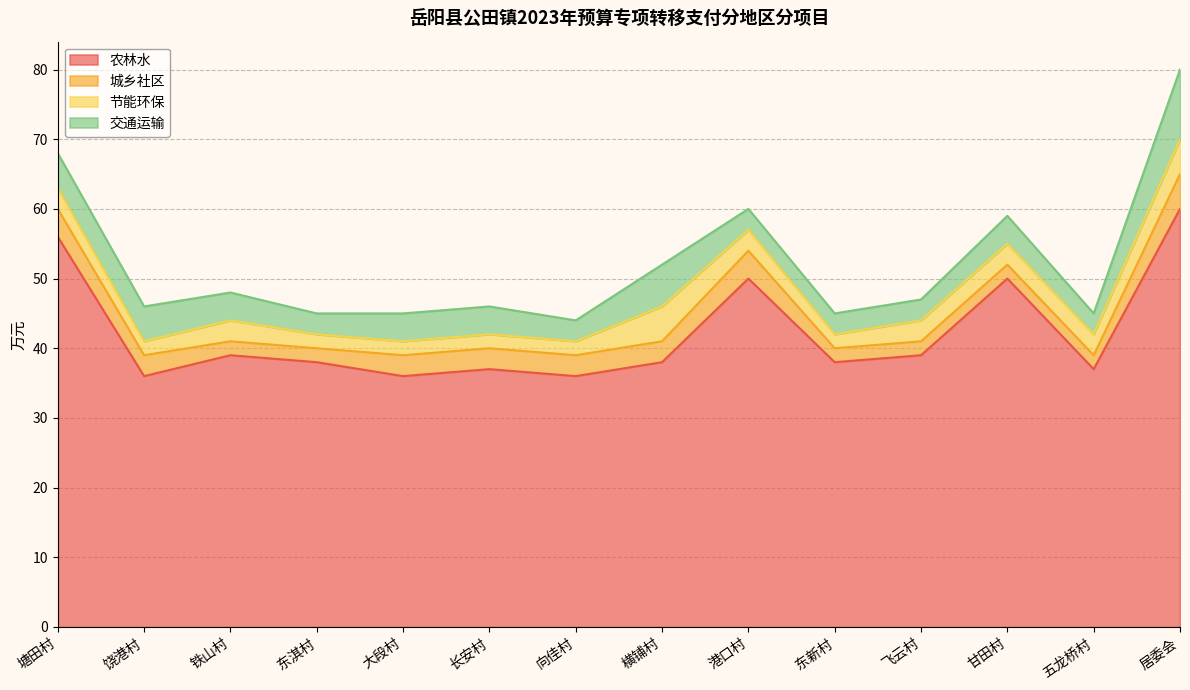

What is the maximum value for 城乡社区?

5